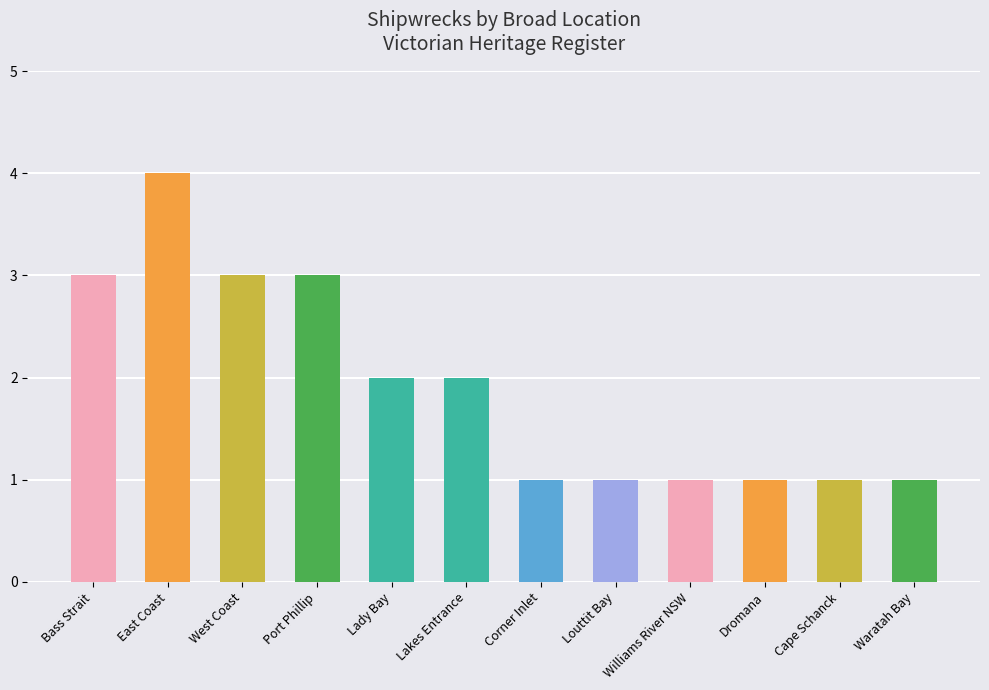

The value at Dromana is 0. True or false?

False